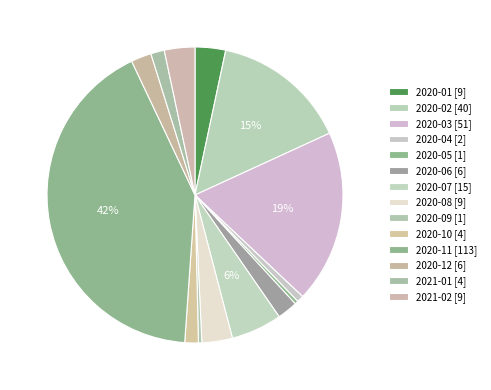

Approximately how many times larger is the value at 2020-12 compared to 2020-09?

6.0